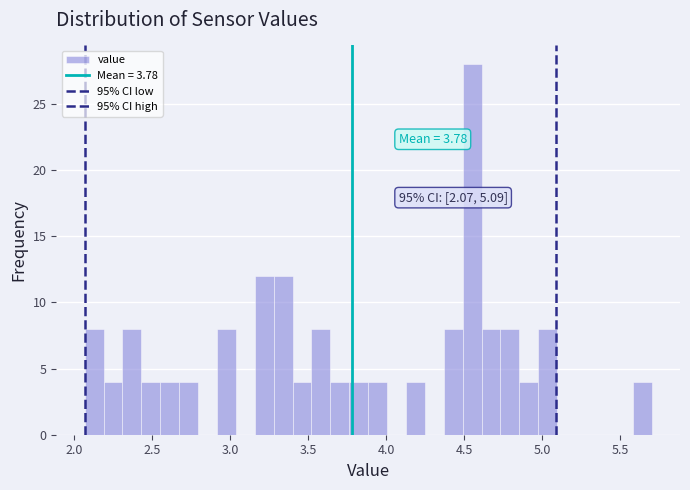

Around what value on the x-axis is the tallest bar? Give the approximate position of its centre, as read against the axis.

4.55